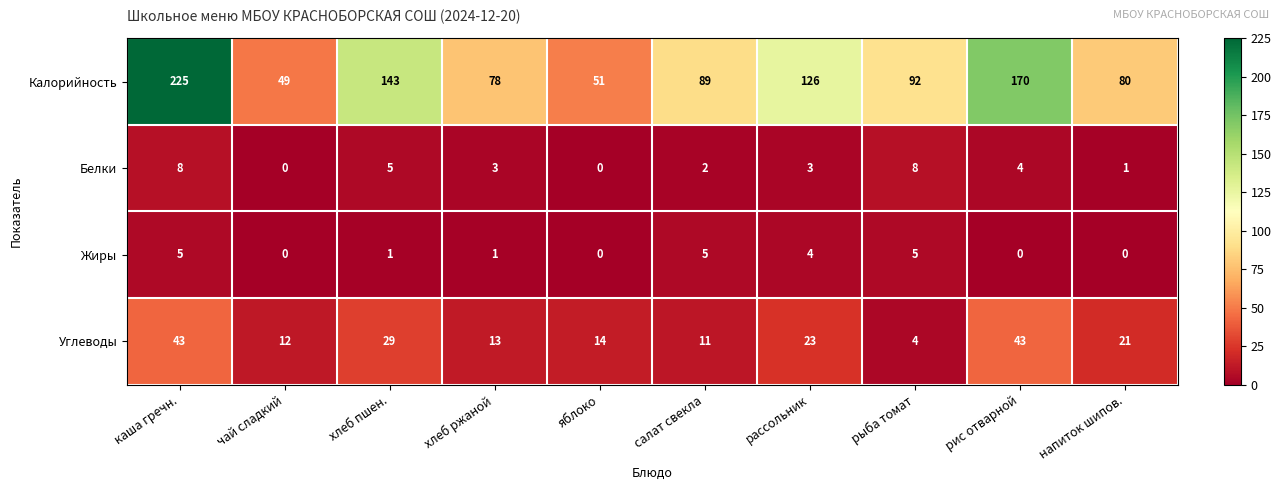

How many data points does each series have?

10